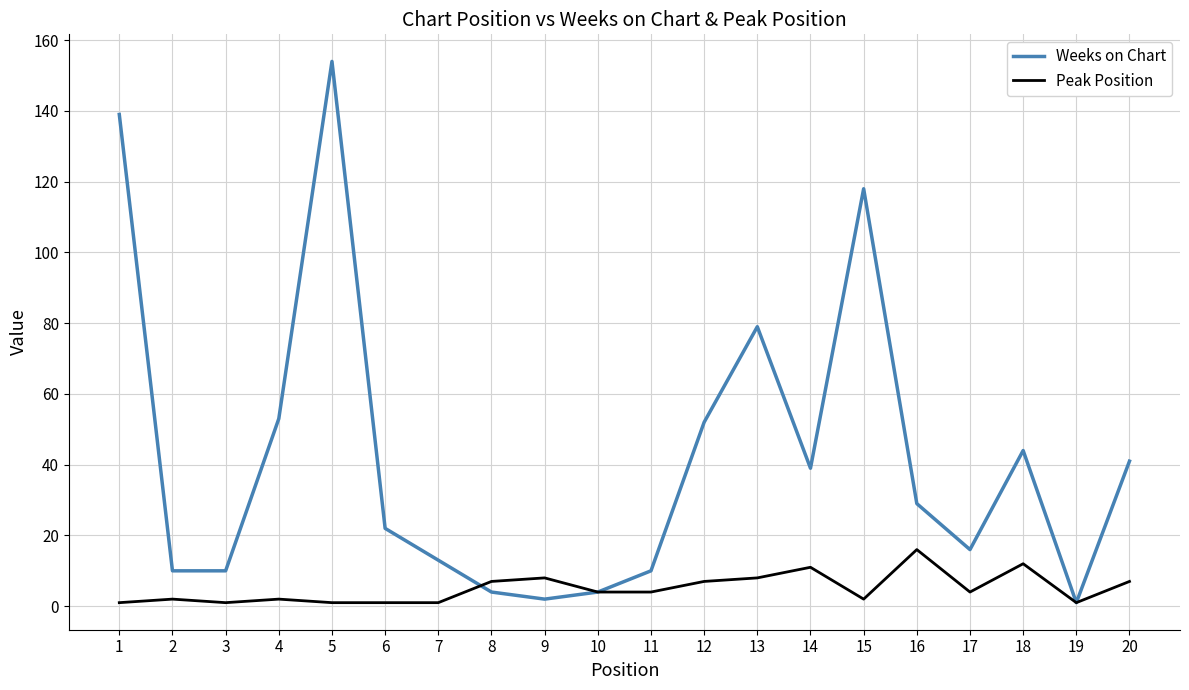

The value of Peak Position at 11 is 4. True or false?

True